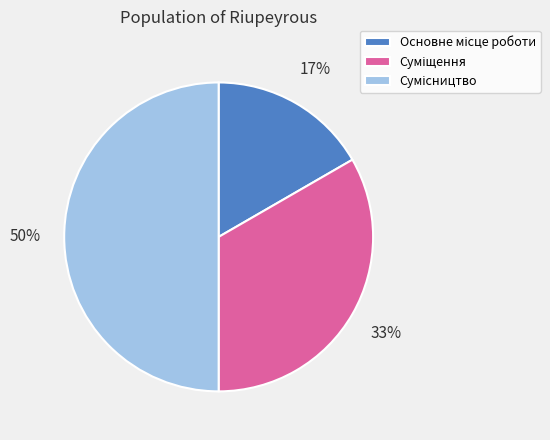

To the nearest percent, what is the difference between the largest and smallest slice percentages?

33%